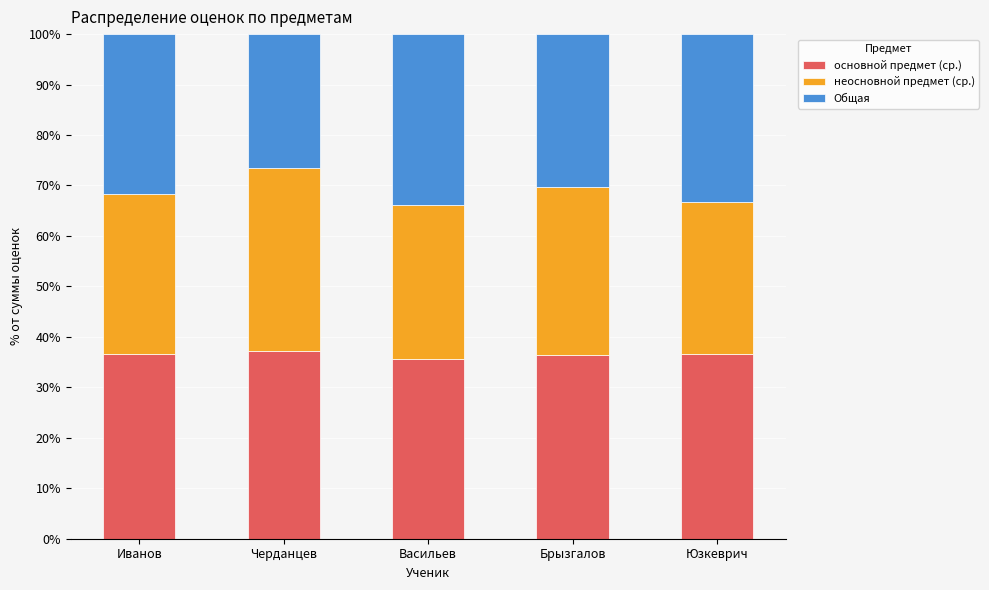

True or false: основной предмет (ср.) has a value of 62.0 at Васильев.

False